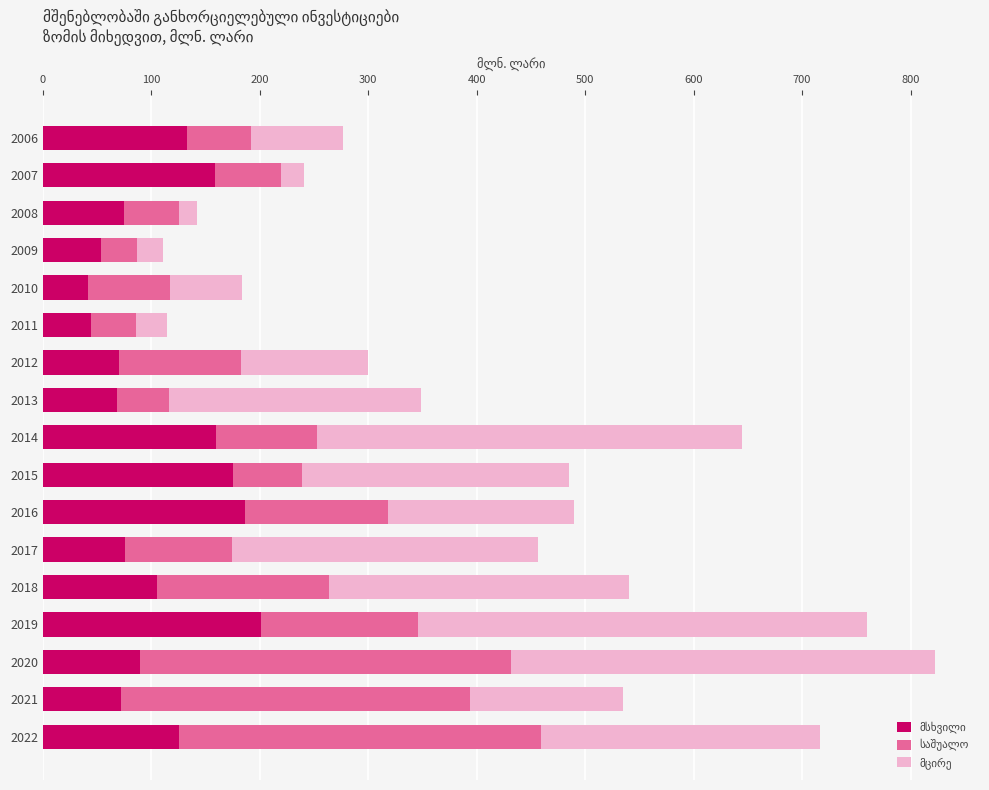

What is the total value across all series at 2019?

759.4